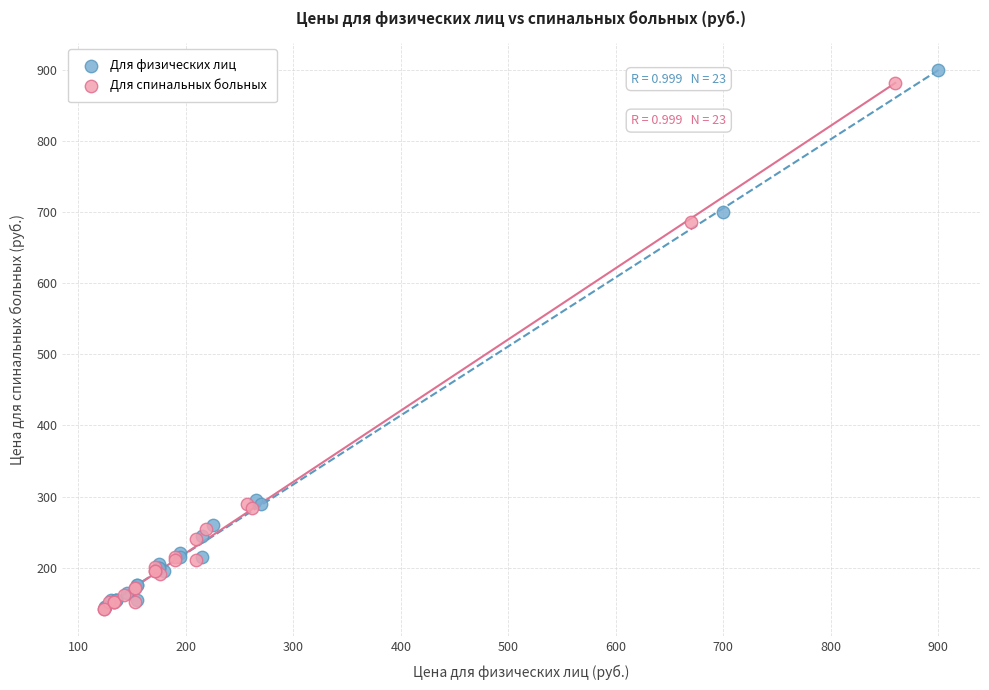

What are all the series names shown in the legend?

Для физических лиц, Для спинальных больных